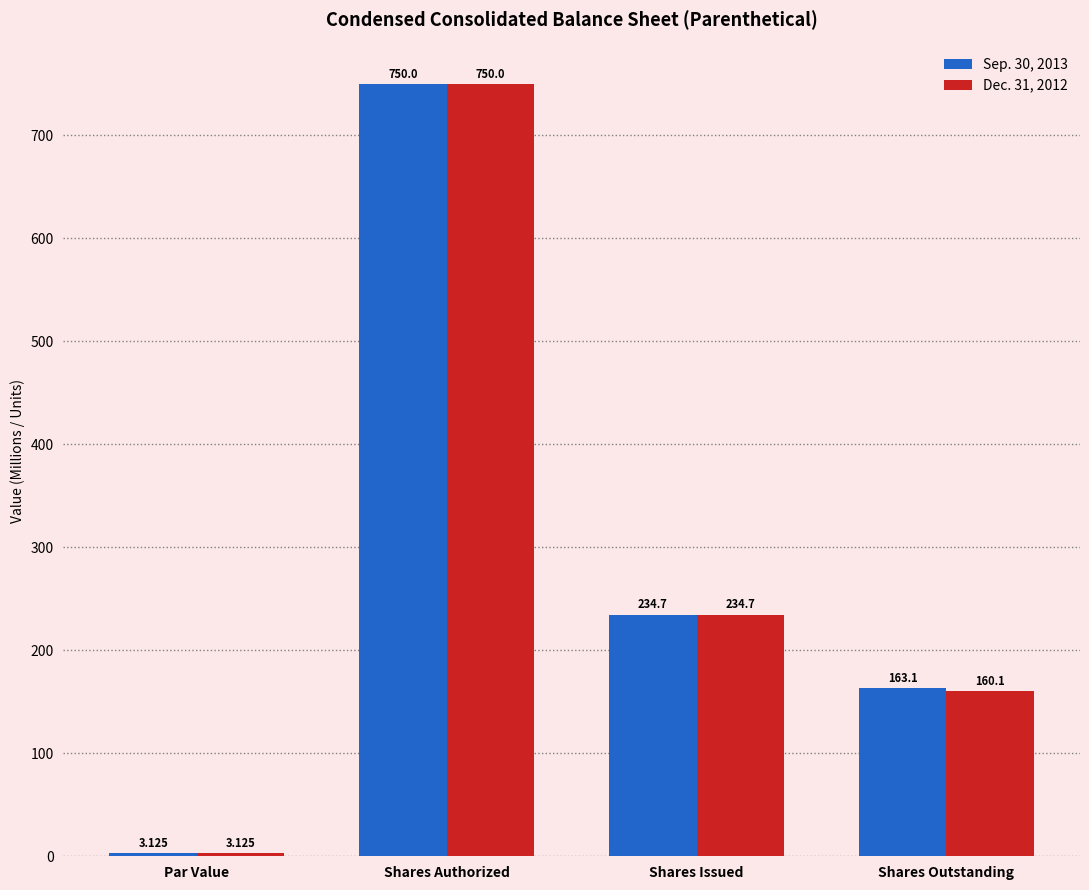

What position from the left is Shares Outstanding?

4